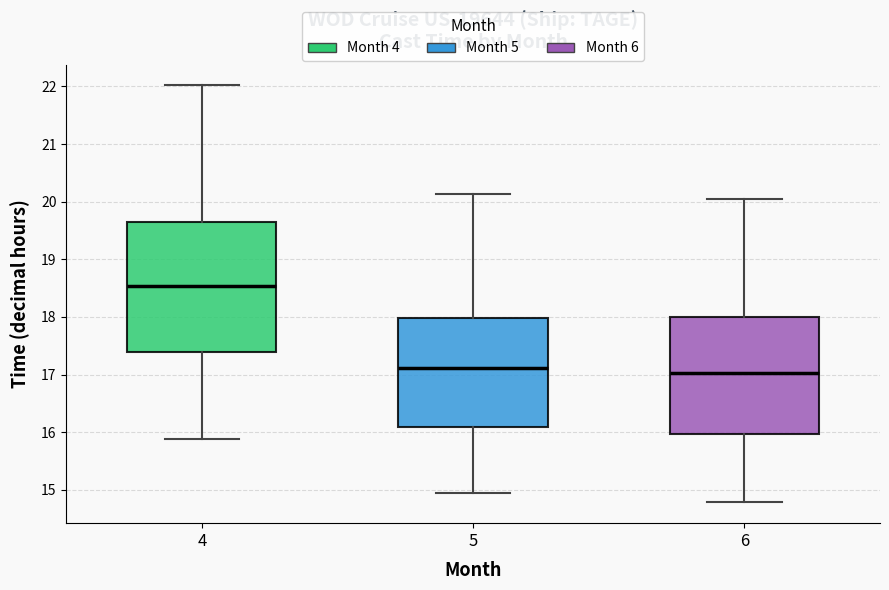

Comparing the boxes themselves (not the whiskers), which one is the tallest?

4